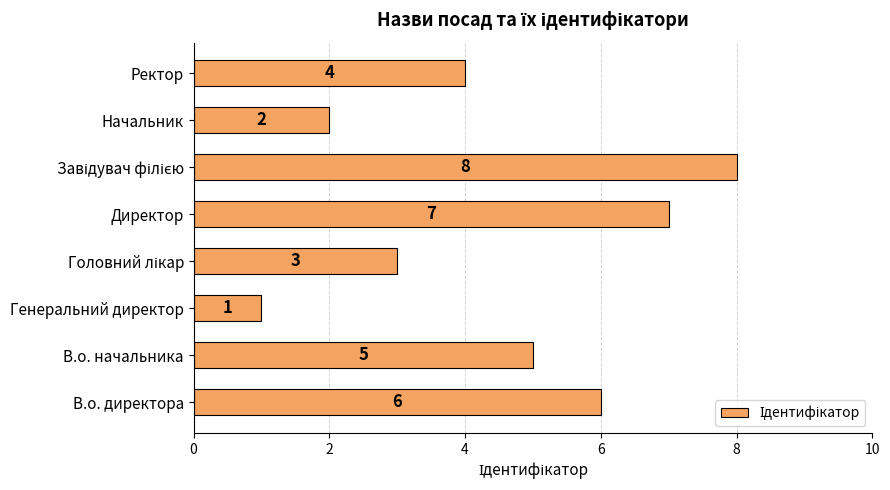

At which category does the chart reach its minimum across all series?

Генеральний директор